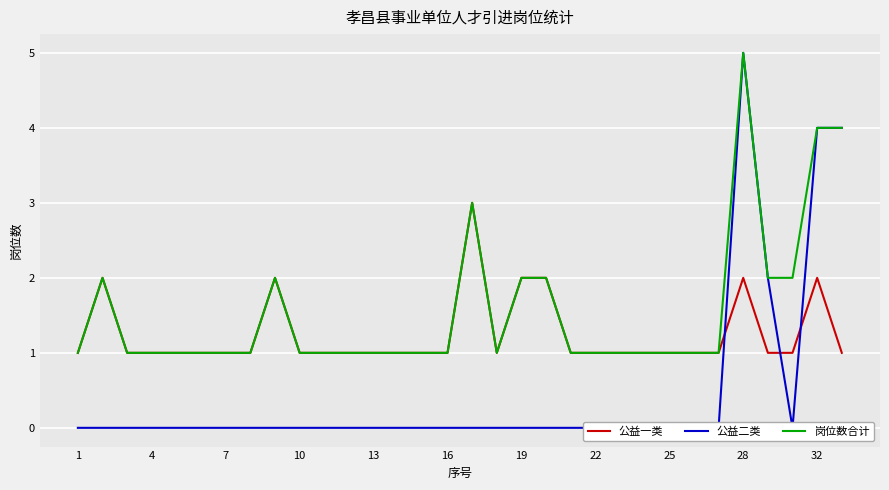

Is the value of 公益一类 at 19 greater than the value of 岗位数合计 at 4?

Yes